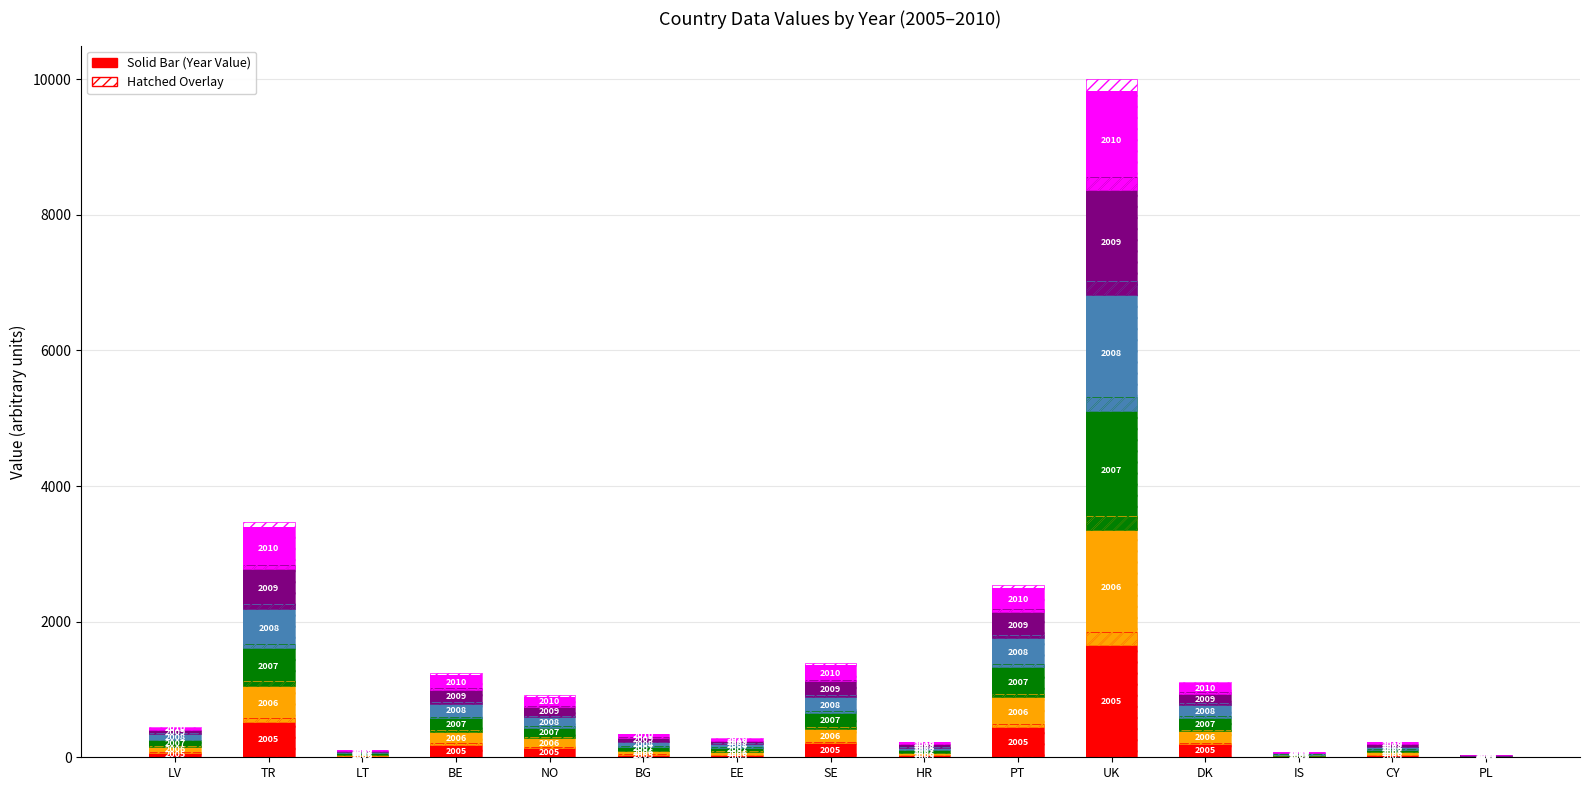

Where is 2008 nearest to the value 860?

TR